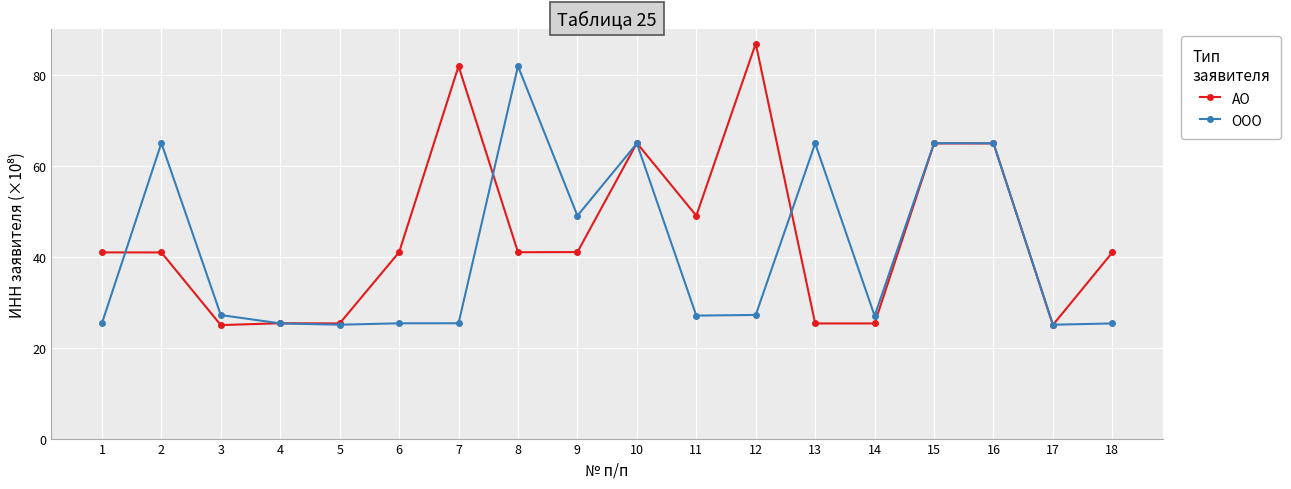

At 9, list the series in order from largest to smallest.

ООО, АО